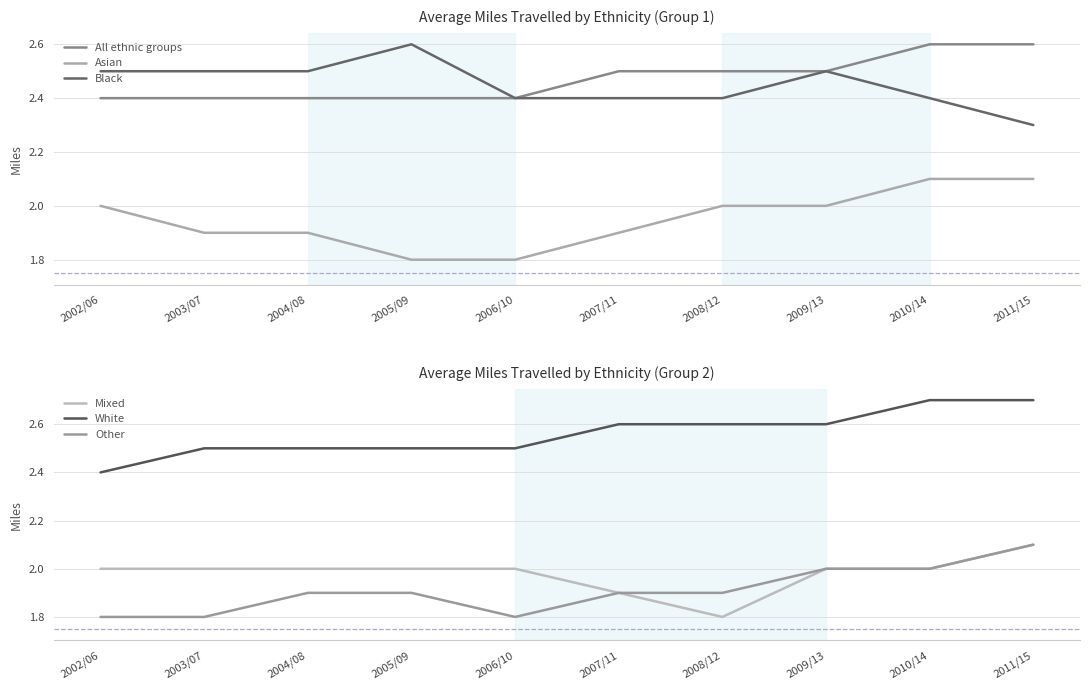

What is the difference between the second highest and minimum values in the Other series?

0.2